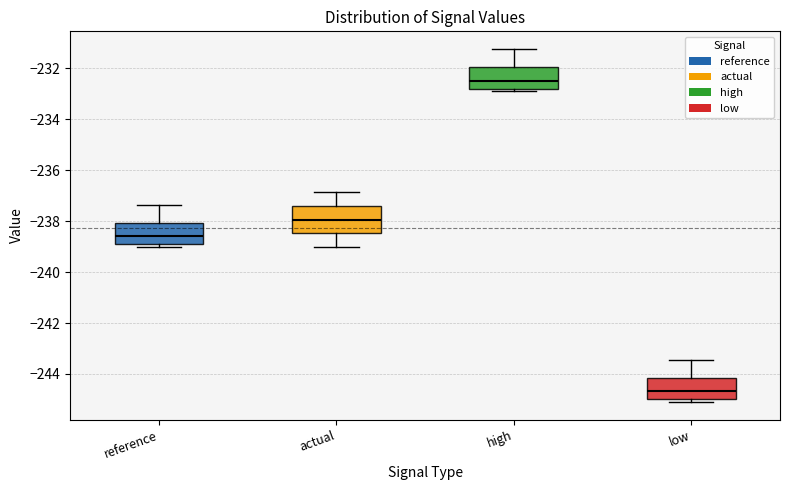

Which box is the tallest, from its lower edge to its upper edge?

actual